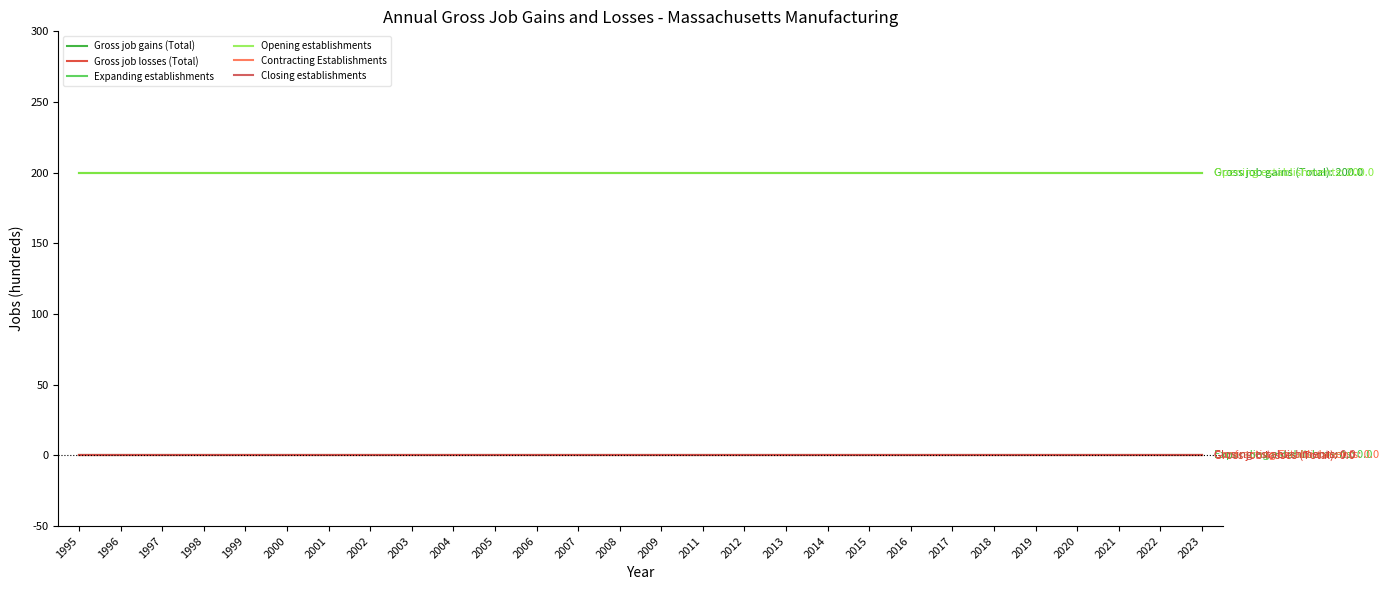

Does the chart have visible grid lines?

No